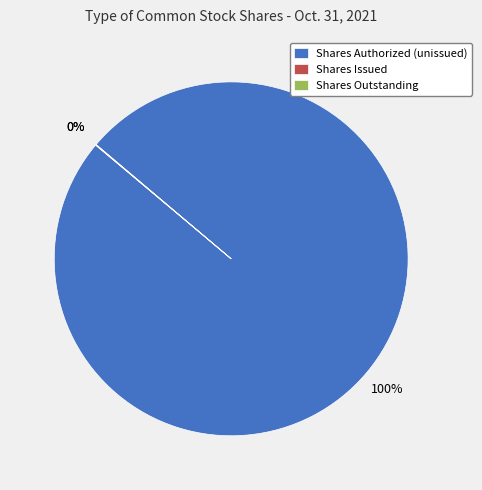

To the nearest percent, what percentage of the pie is Shares Authorized (unissued)?

100%